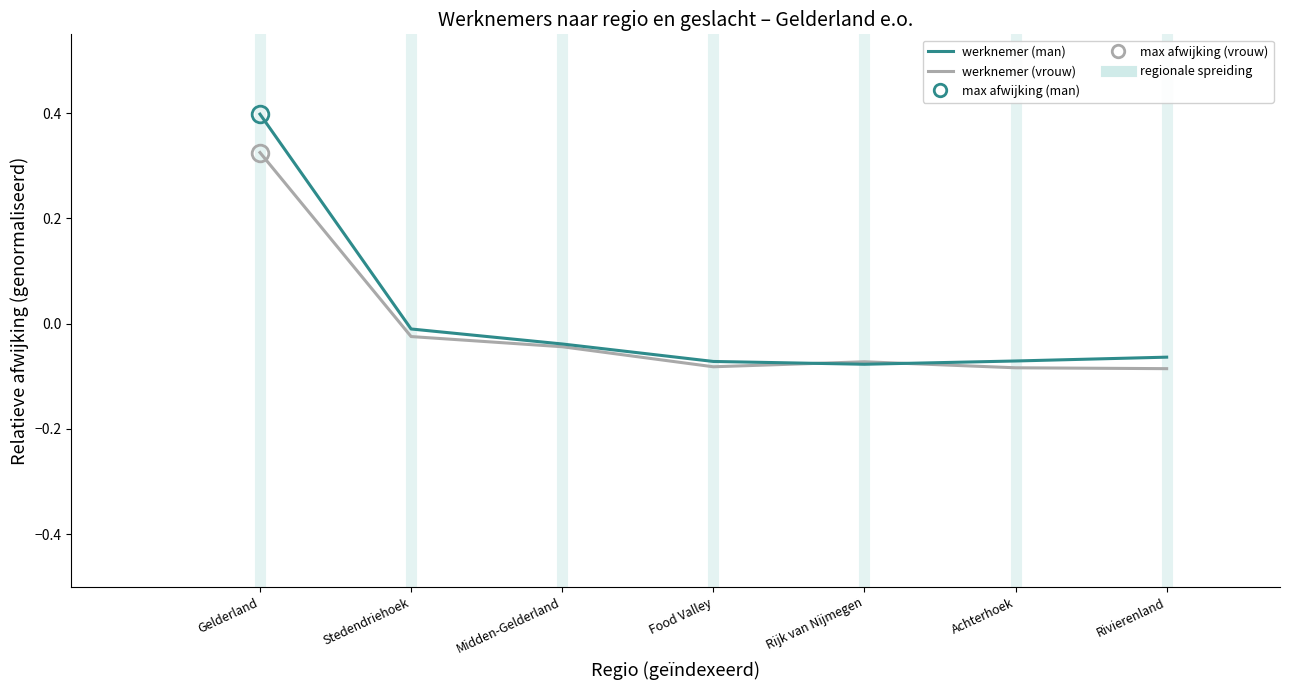

What is the greatest value displayed?

0.4